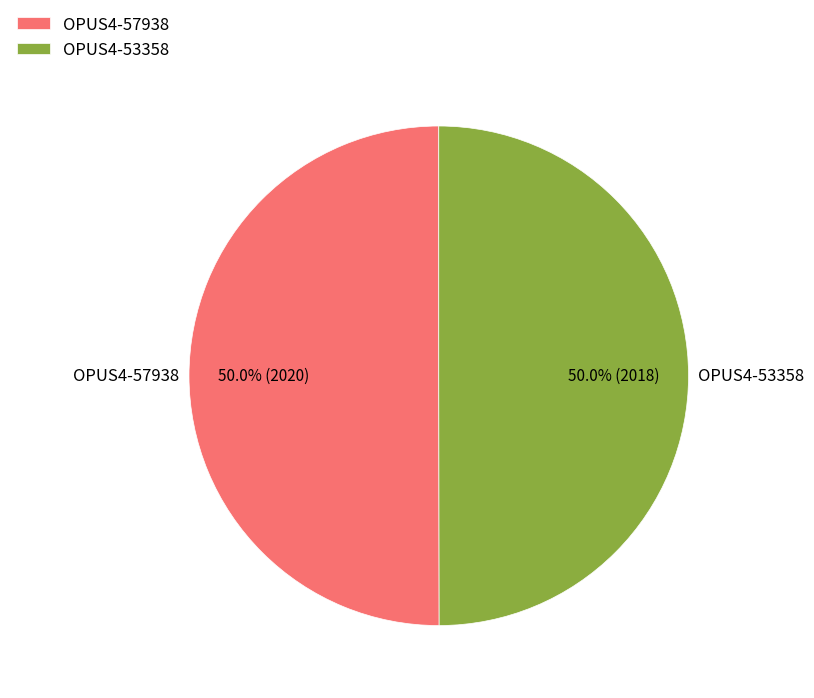

To the nearest percent, what is the combined percentage of OPUS4-57938 and OPUS4-53358?

100%